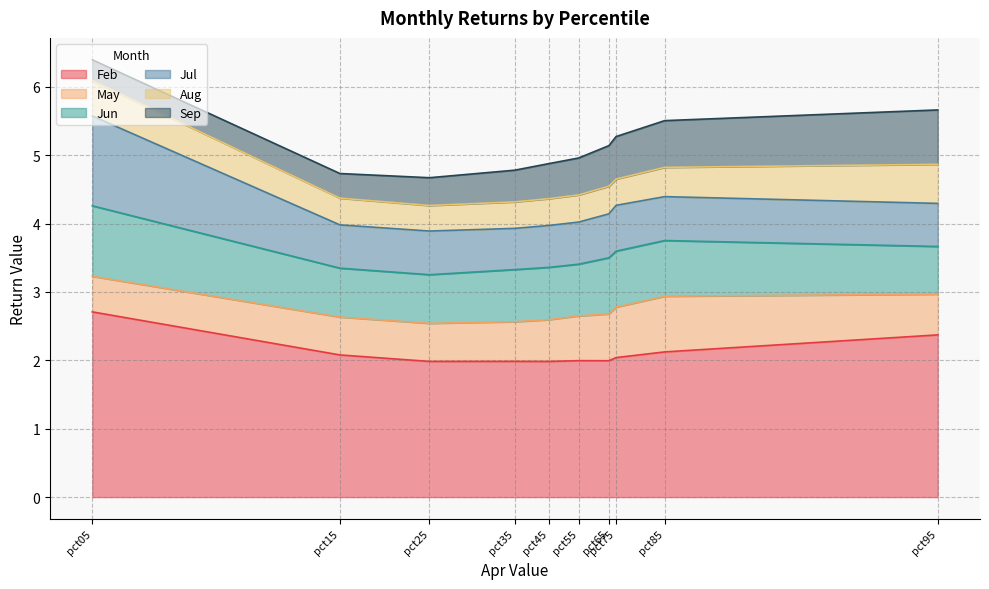

Reading right to left, extract all data points from this chart.

Feb: pct95=2.4	pct85=2.1	pct75=2.0	pct65=2.0	pct55=2.0	pct45=2.0	pct35=2.0	pct25=2.0	pct15=2.1	pct05=2.7
May: pct95=0.6	pct85=0.8	pct75=0.7	pct65=0.7	pct55=0.7	pct45=0.6	pct35=0.6	pct25=0.6	pct15=0.6	pct05=0.5
Jun: pct95=0.7	pct85=0.8	pct75=0.8	pct65=0.8	pct55=0.8	pct45=0.8	pct35=0.8	pct25=0.7	pct15=0.7	pct05=1.0
Jul: pct95=0.6	pct85=0.6	pct75=0.7	pct65=0.6	pct55=0.6	pct45=0.6	pct35=0.6	pct25=0.6	pct15=0.6	pct05=1.3
Aug: pct95=0.6	pct85=0.4	pct75=0.4	pct65=0.4	pct55=0.4	pct45=0.4	pct35=0.4	pct25=0.4	pct15=0.4	pct05=0.5
Sep: pct95=0.8	pct85=0.7	pct75=0.6	pct65=0.6	pct55=0.5	pct45=0.5	pct35=0.5	pct25=0.4	pct15=0.4	pct05=0.3